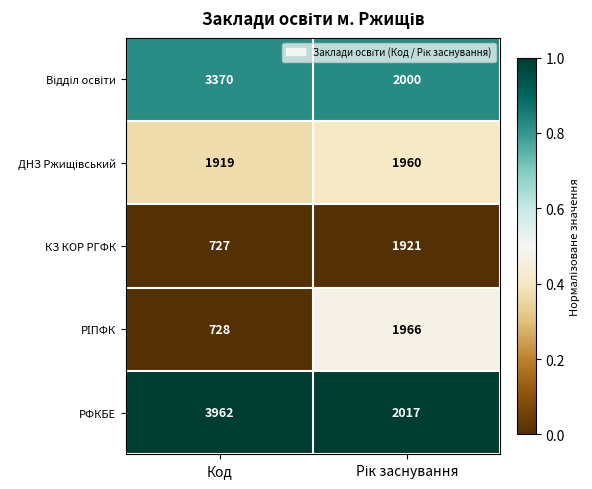

What is the total value across all series at Код?

10706